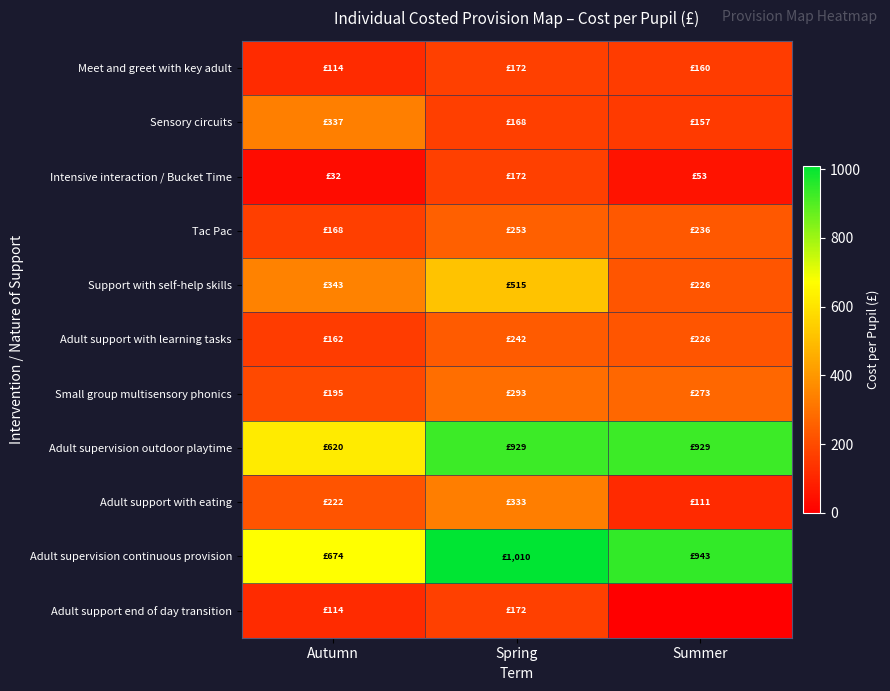

What is the total value across all series at Autumn?

2982.0